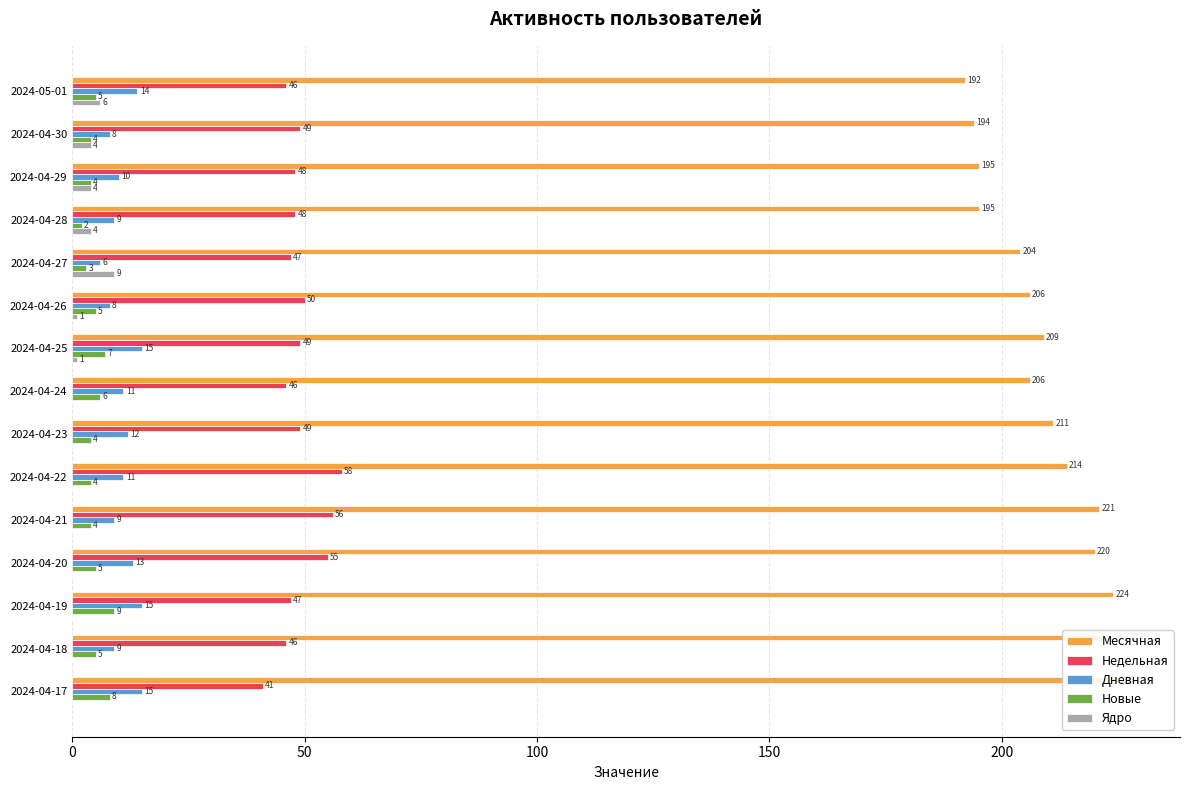

How many data points does each series have?

15